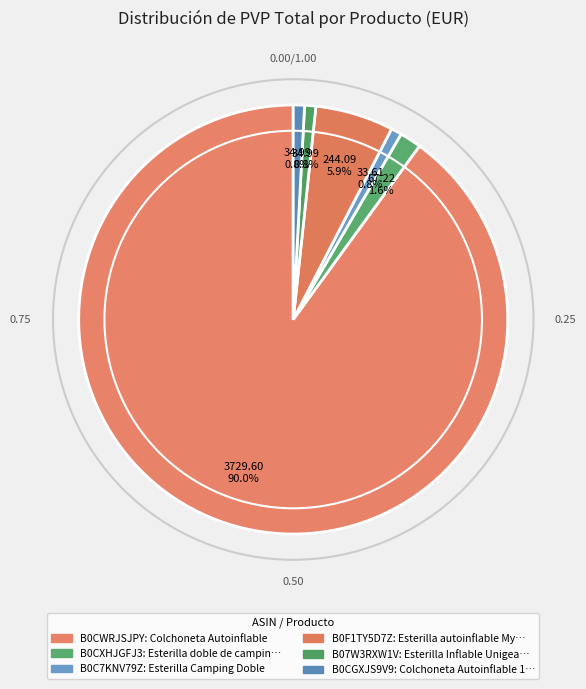

The B07W3RXW1V slice represents 11% of the pie. True or false?

False